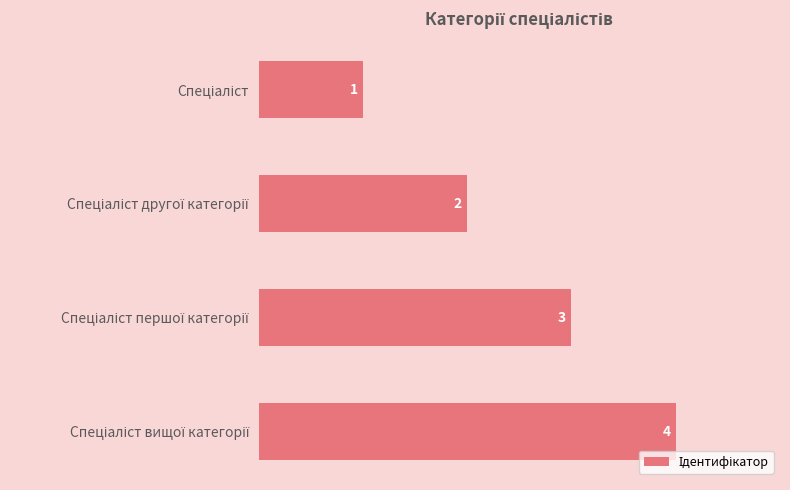

What is the value of the 4th bar from the top?

4